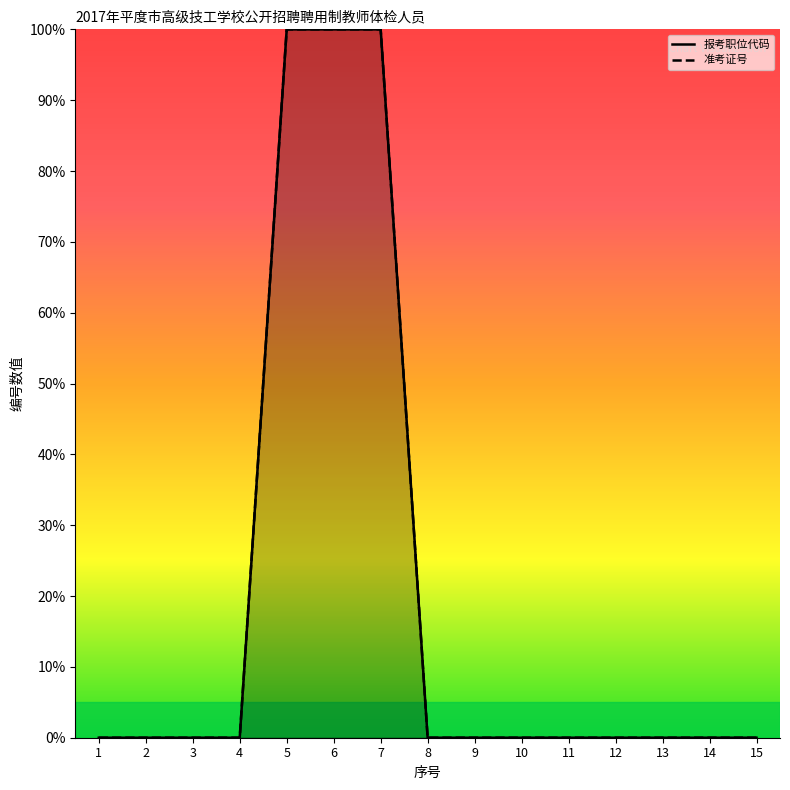

Rank the series by their maximum value, from lowest to highest.

报考职位代码, 准考证号